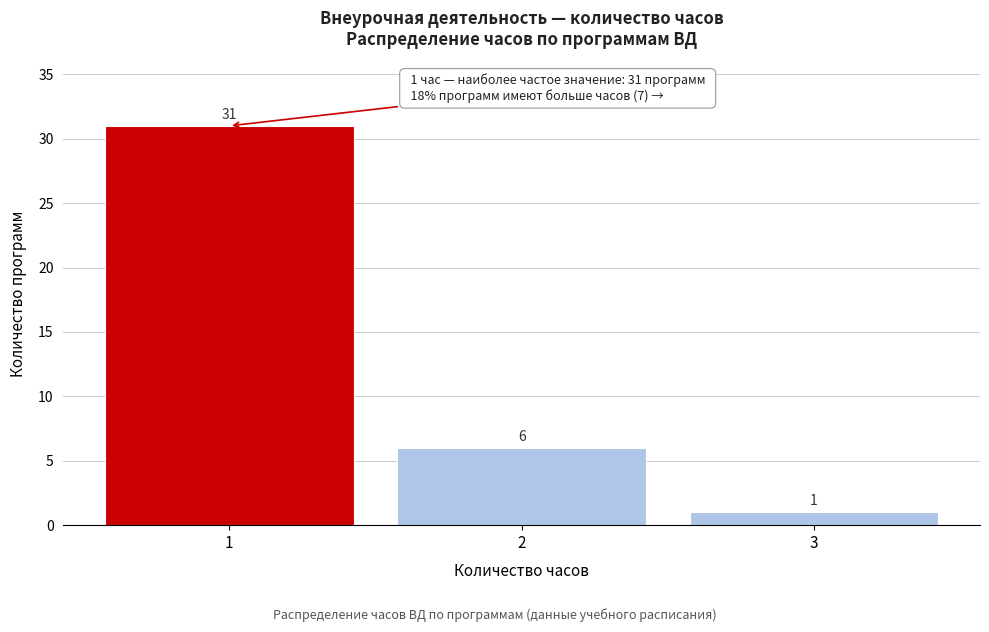

Reading left to right, what are all the values shown in this chart?

31	6	1